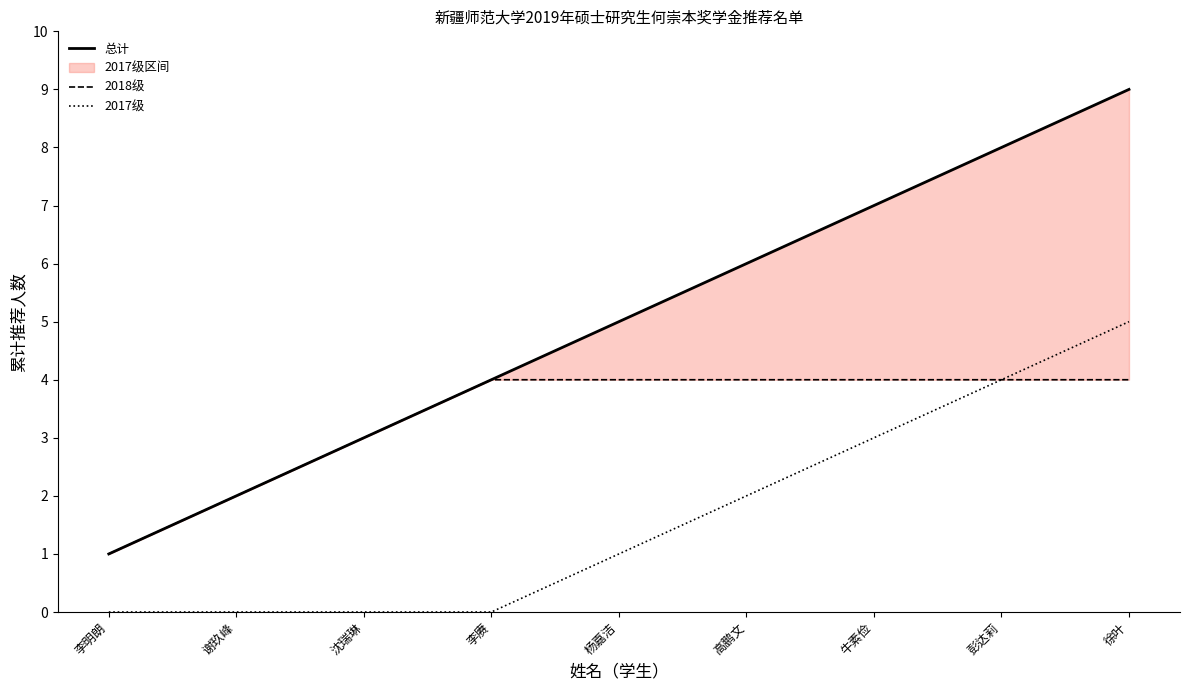

What is the label of the 4th point from the right?

高鹏文